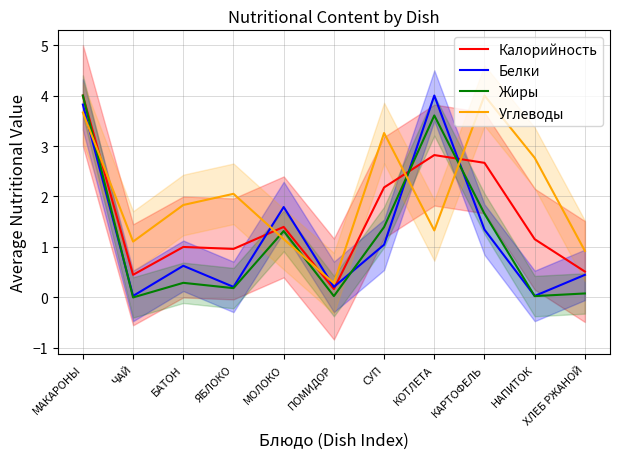

What is the label of the 3rd point from the right?

КАРТОФЕЛЬ